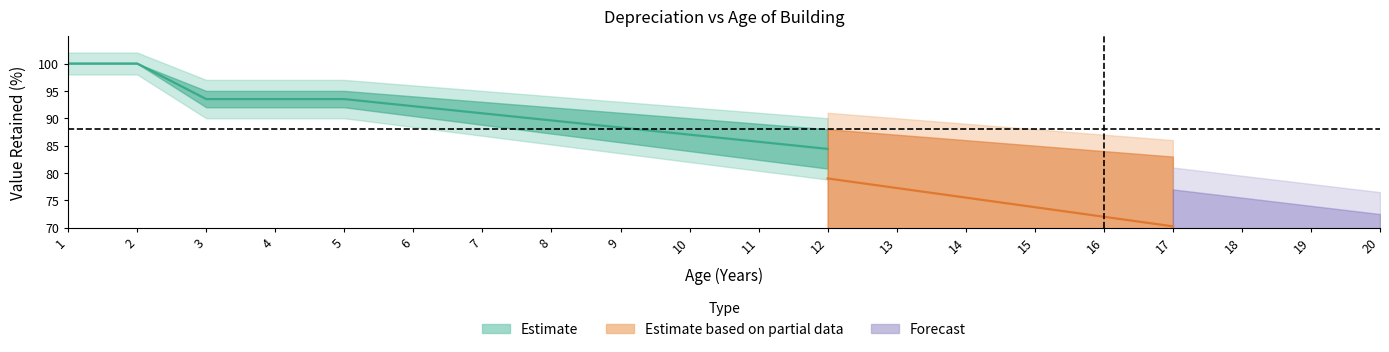

How many values in the RCC_val series exceed 90?

9